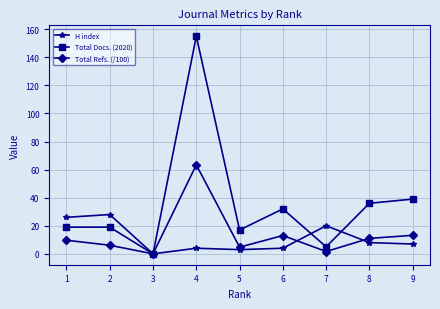

The value of Total Docs. (2020) at 5 is 17.0. True or false?

True